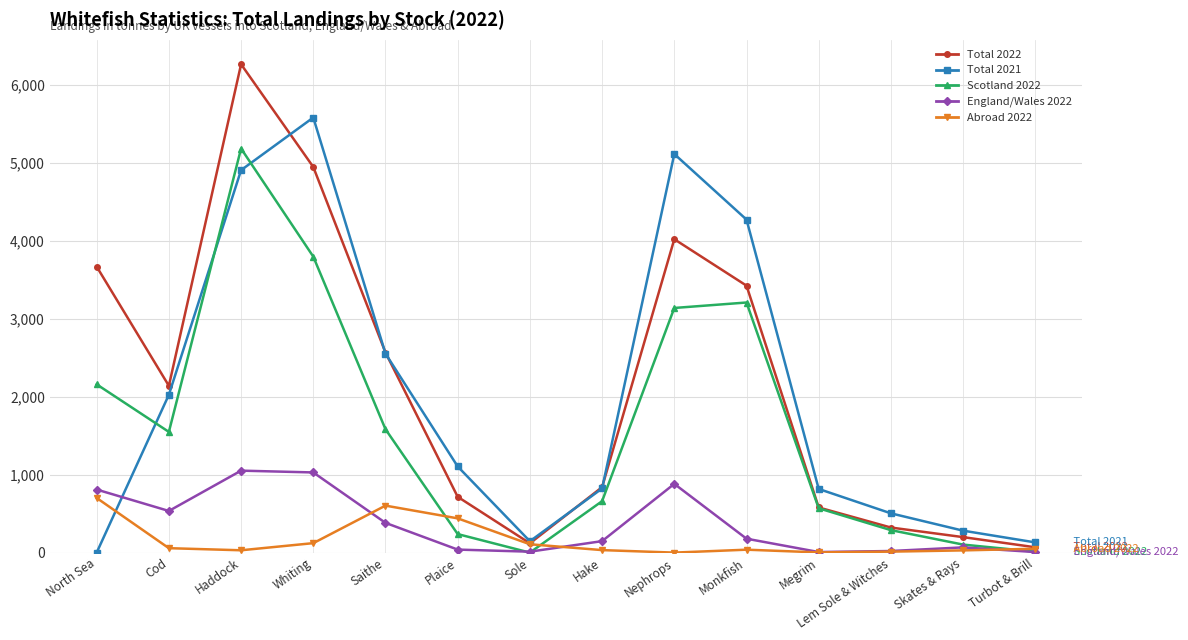

True or false: England/Wales 2022 and Total 2021 cross at least once.

True